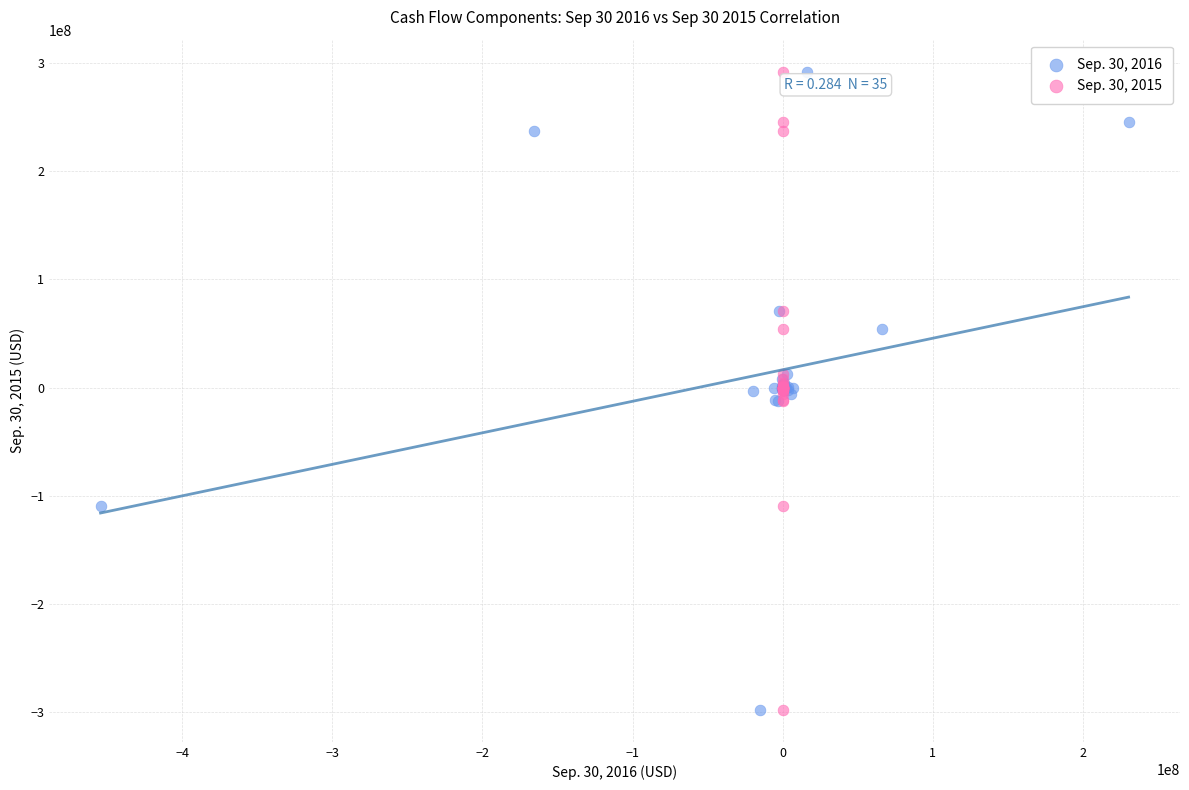

What are all the series names shown in the legend?

Sep. 30, 2016, Sep. 30, 2015